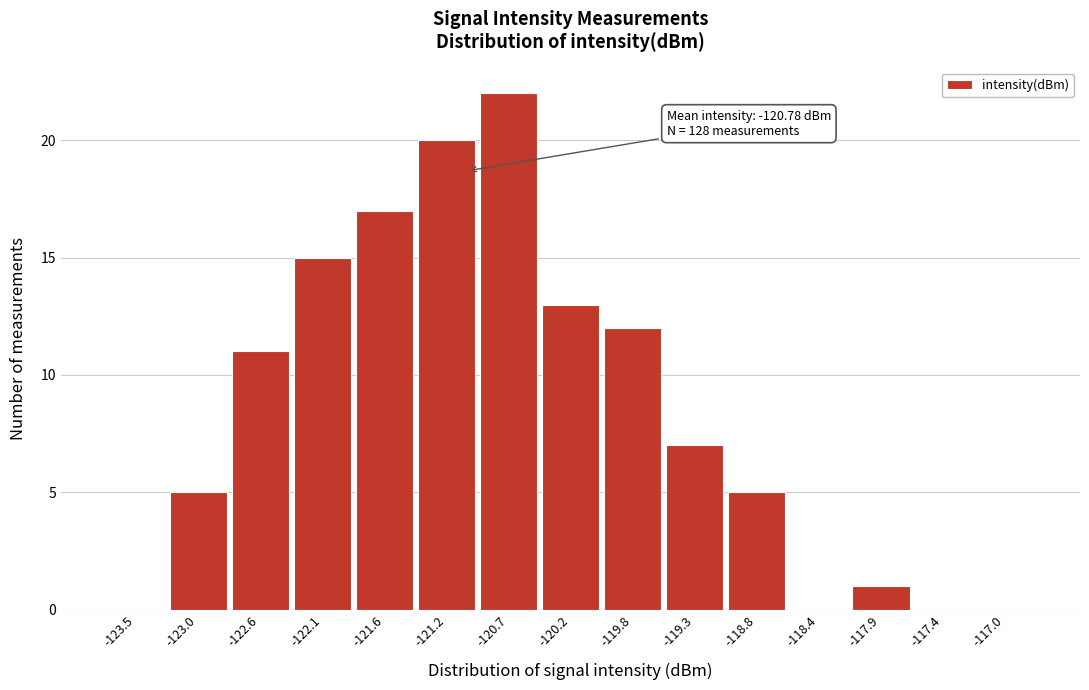

Reading right to left, what are all the values shown in this chart?

-117.0=0	-117.4=0	-117.9=1	-118.4=0	-118.8=5	-119.3=7	-119.8=12	-120.2=13	-120.7=22	-121.2=20	-121.6=17	-122.1=15	-122.6=11	-123.0=5	-123.5=0